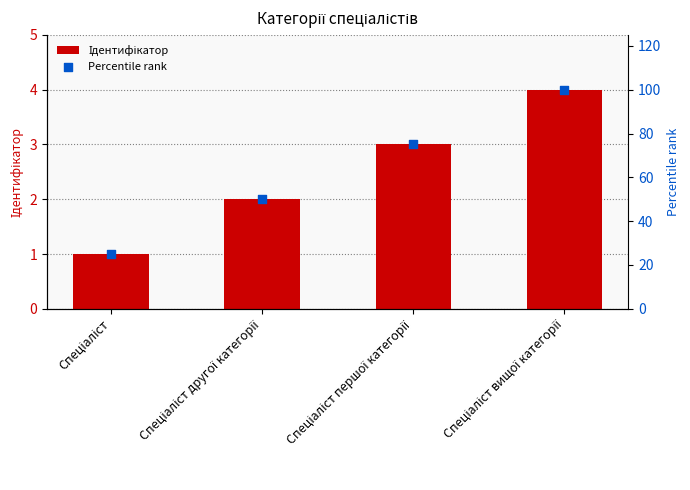

Which series has the largest Y range (max minus min)?

Percentile rank